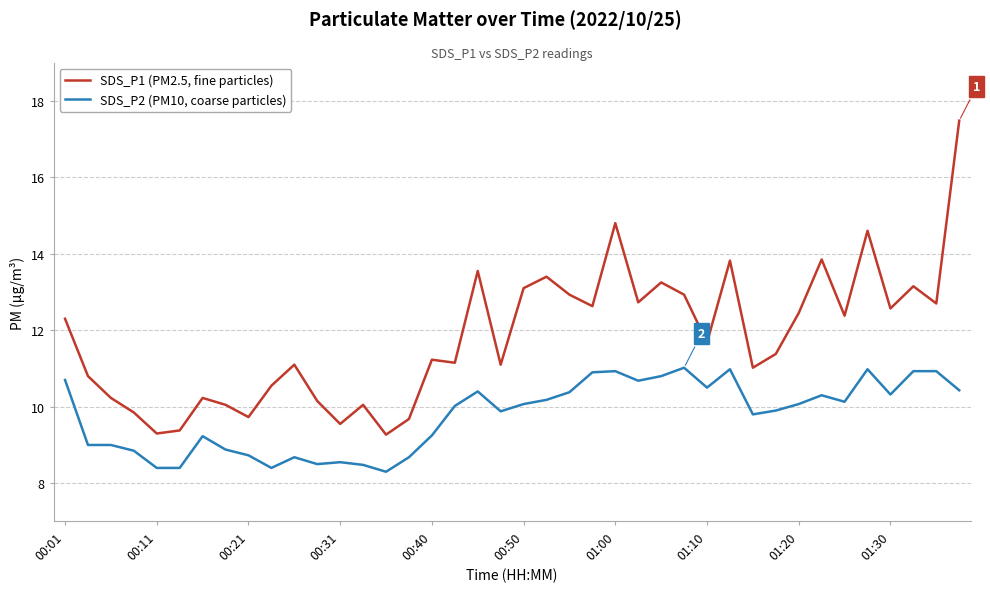

Which series has the largest total across all categories?

SDS_P1 (PM2.5, fine particles)